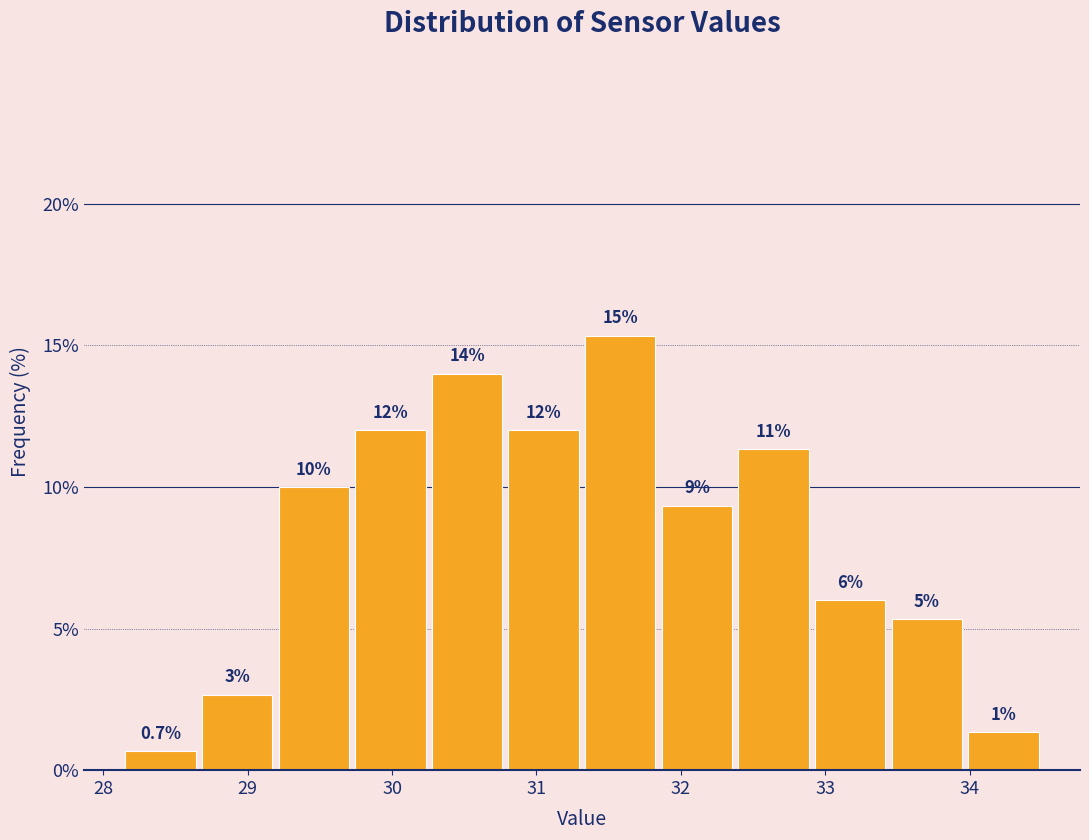

Which range on the x-axis has the tallest bar?

31.3 to 31.8